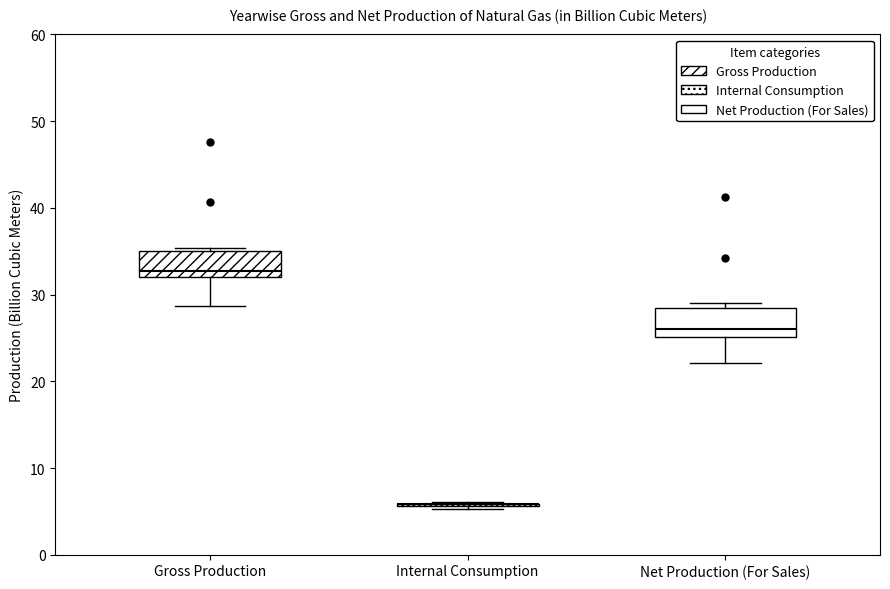

Where is the upper edge of the box for Gross Production on the y-axis? The values are not printed on the chart, so give them approximately, as read against the axis.

35